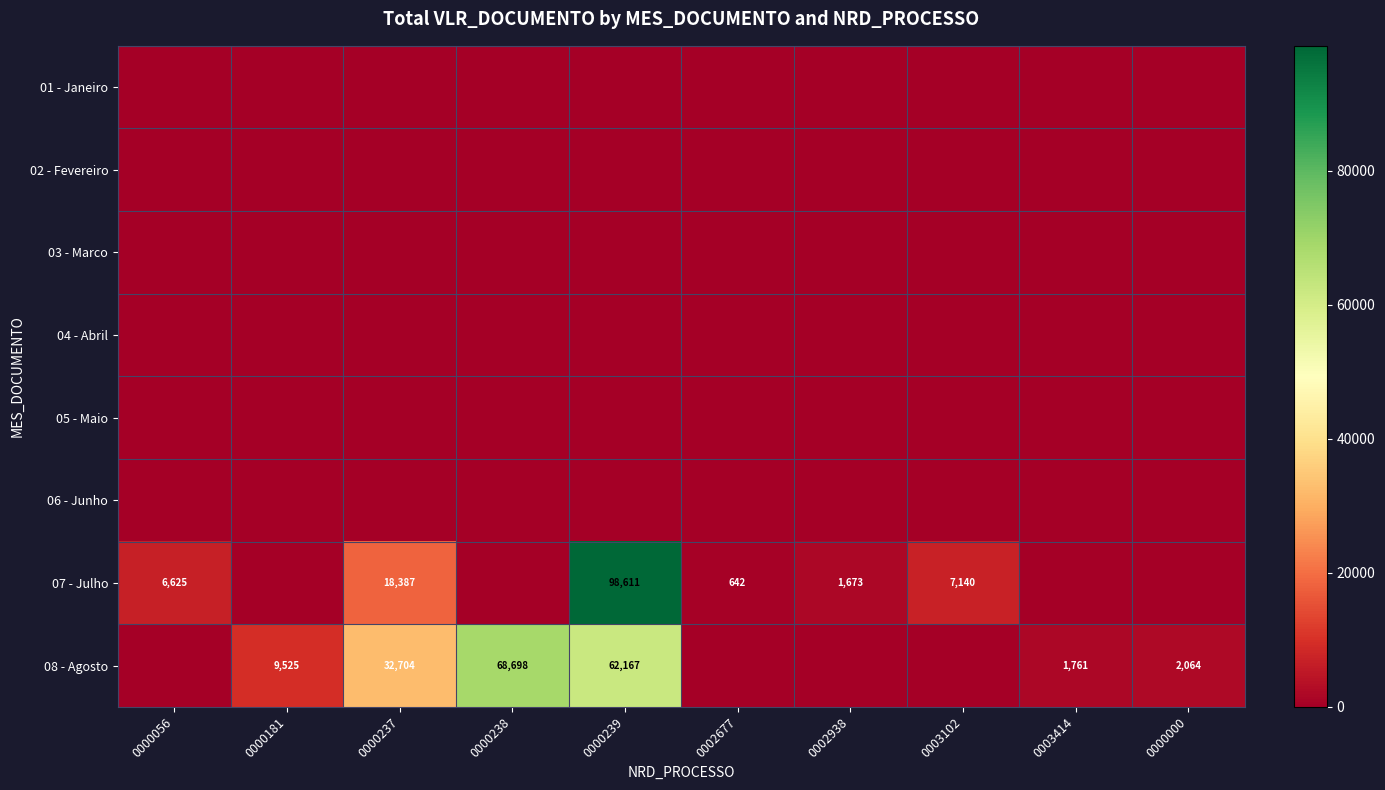

What is the total value across all series at 0000056?

6625.3